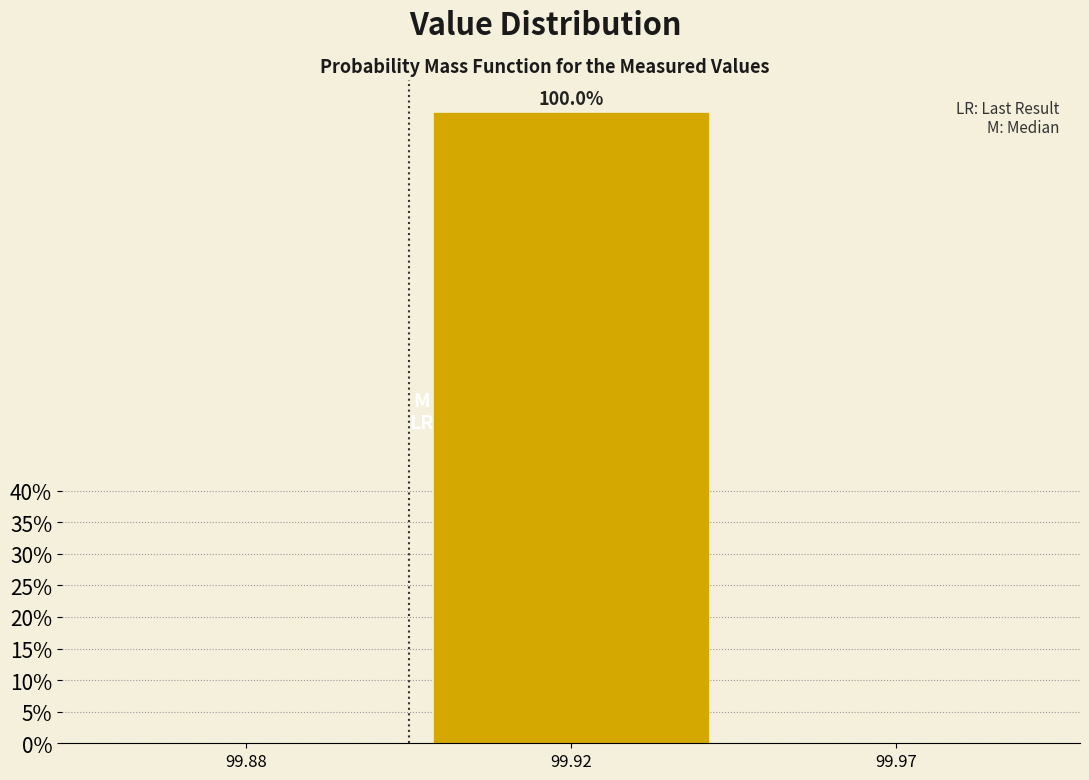

Reading left to right, list all the values displayed in this chart.

99.88=0	99.92=100	99.97=0